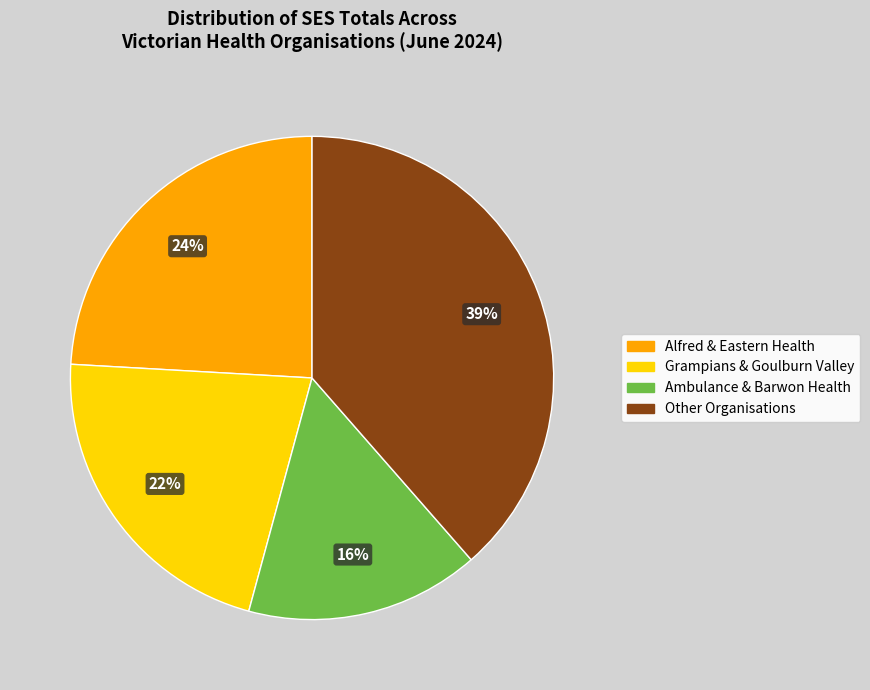

Is there a majority slice in this chart?

No